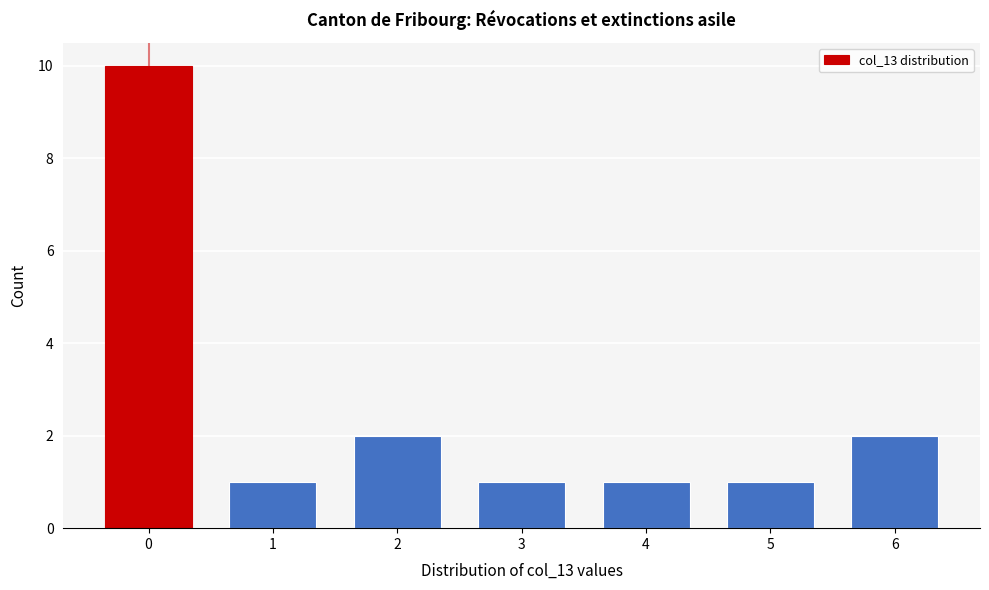

Reading left to right, transcribe all the data shown in this chart.

0=10	1=1	2=2	3=1	4=1	5=1	6=2